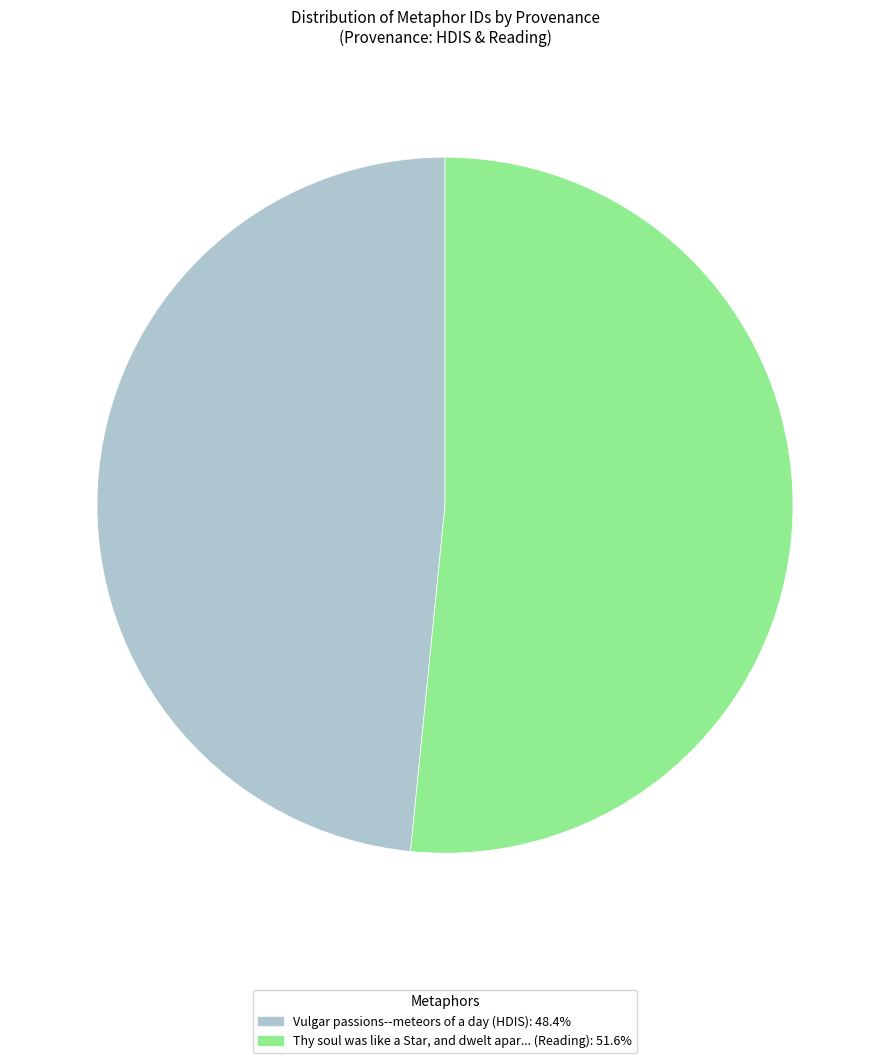

What is the ratio of the value at Vulgar passions--meteors of a day (HDIS): 48.4% to the value at Thy soul was like a Star, and dwelt apar... (Reading): 51.6%?

0.9